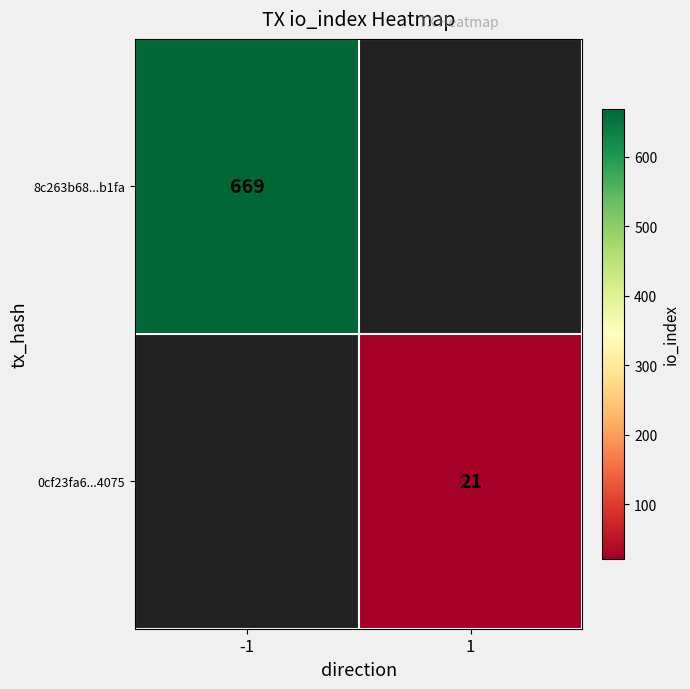

What is the maximum value shown in the chart?

669.0